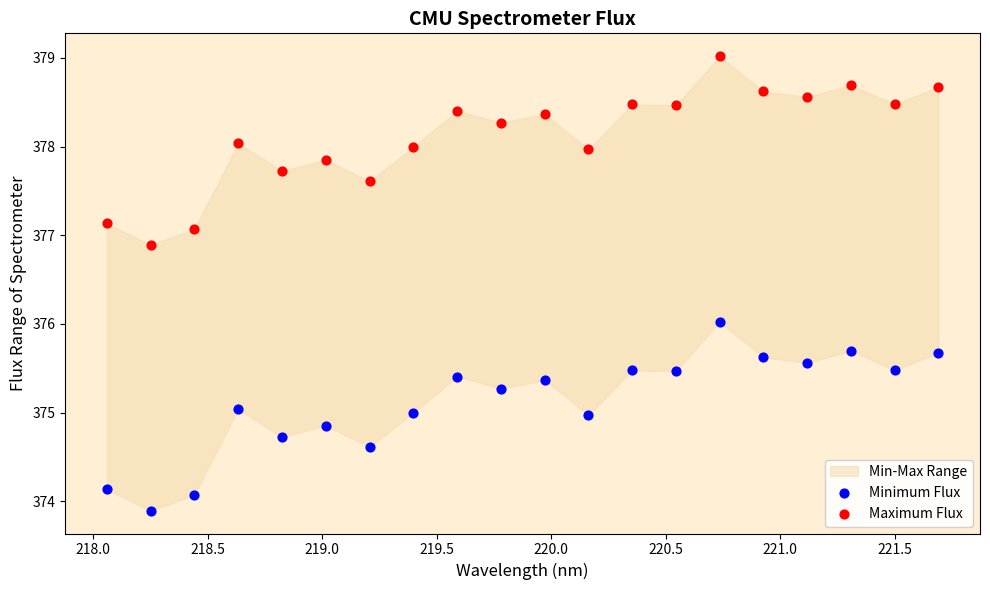

Which series contains the lowest Y value?

Minimum Flux